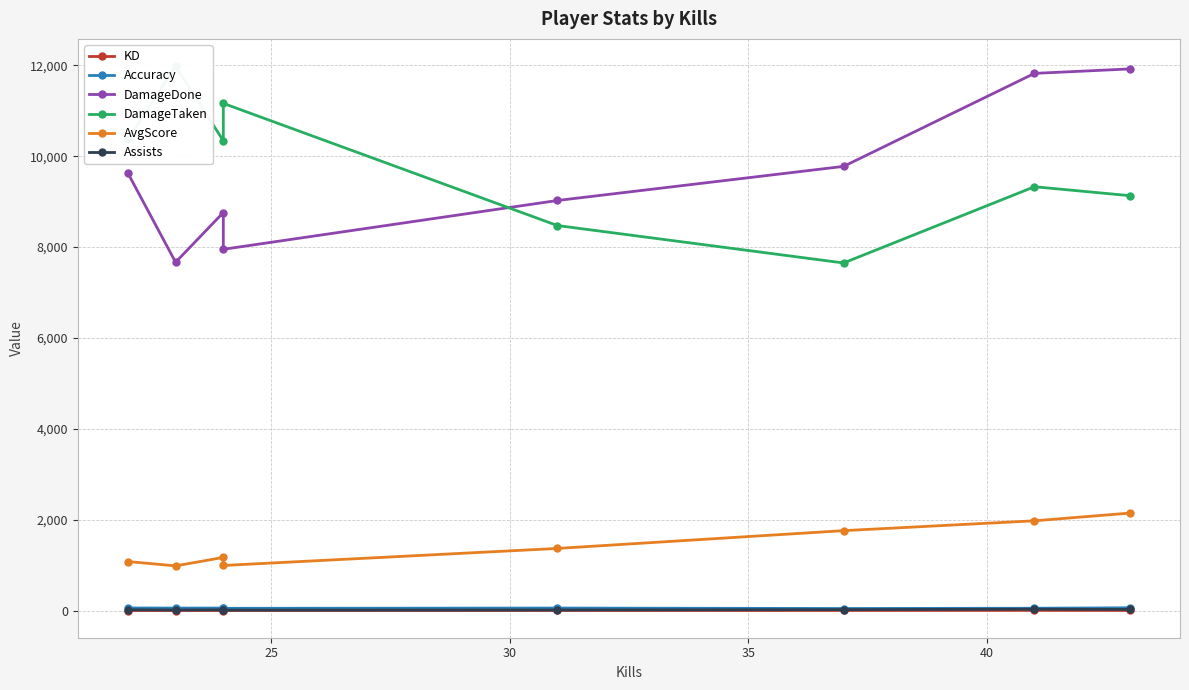

Count the number of categories in the chart.

8